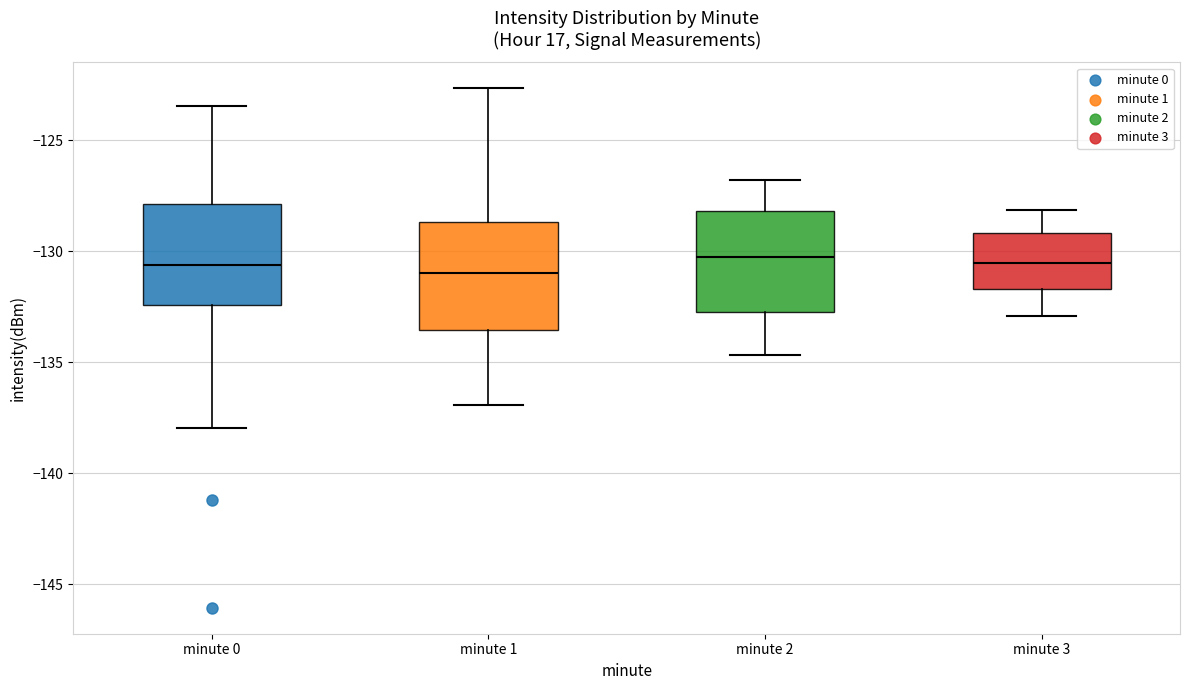

Reading left to right, read every box against the y-axis: the position of its median line, the range the box covers, and the ends of its whiskers. The values are not printed on the chart, so give them approximately, as read against the axis.

minute 0: median -130.5, box -132.5 to -128.0, whiskers -138.0 to -123.5
minute 1: median -131.0, box -133.5 to -128.5, whiskers -137.0 to -122.5
minute 2: median -130.0, box -132.5 to -128.0, whiskers -134.5 to -127.0
minute 3: median -130.5, box -131.5 to -129.0, whiskers -133.0 to -128.0